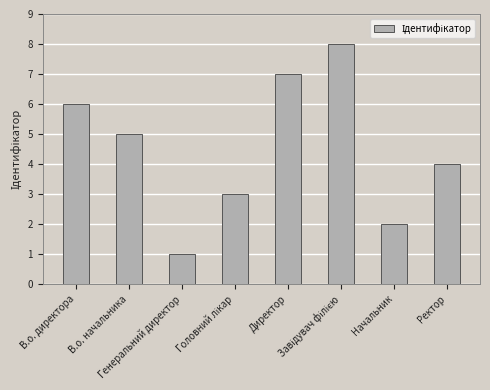

The chart shows a value of 3 at Начальник. True or false?

False